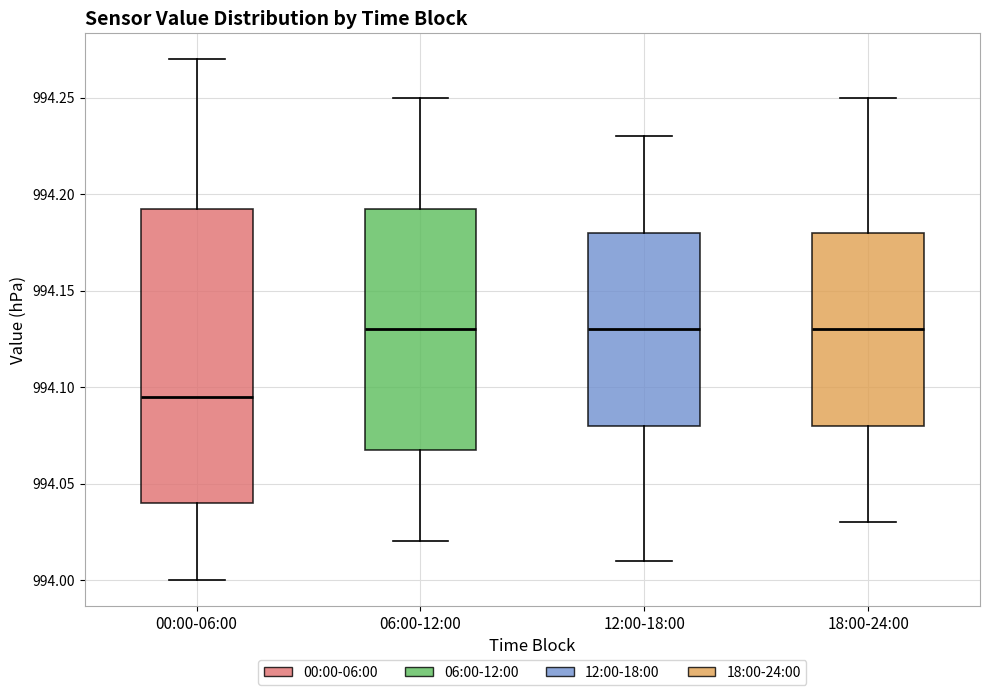

Which box is the tallest, from its lower edge to its upper edge?

00:00-06:00